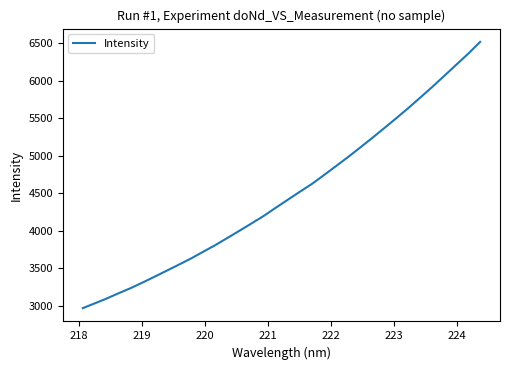

What is the smallest value displayed?

2970.4